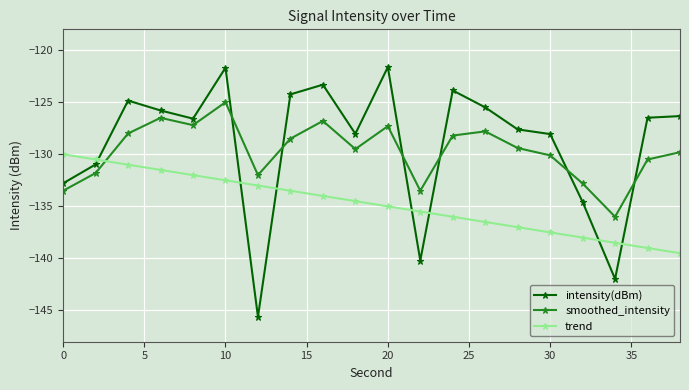

In smoothed_intensity, how many points are lower than both neighbors (excluding endpoints)?

5